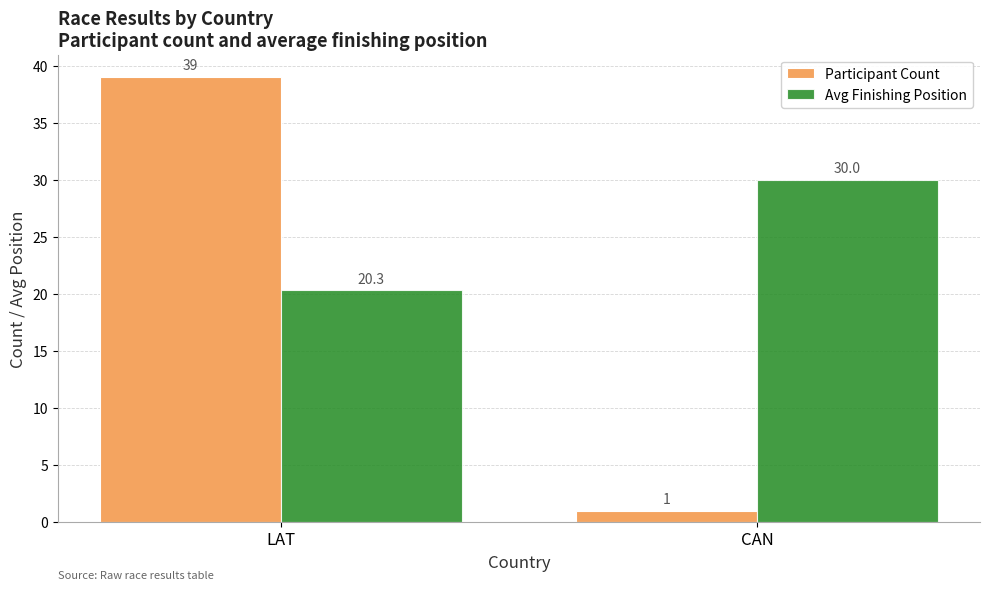

Which series changed the most between LAT and CAN?

Participant Count